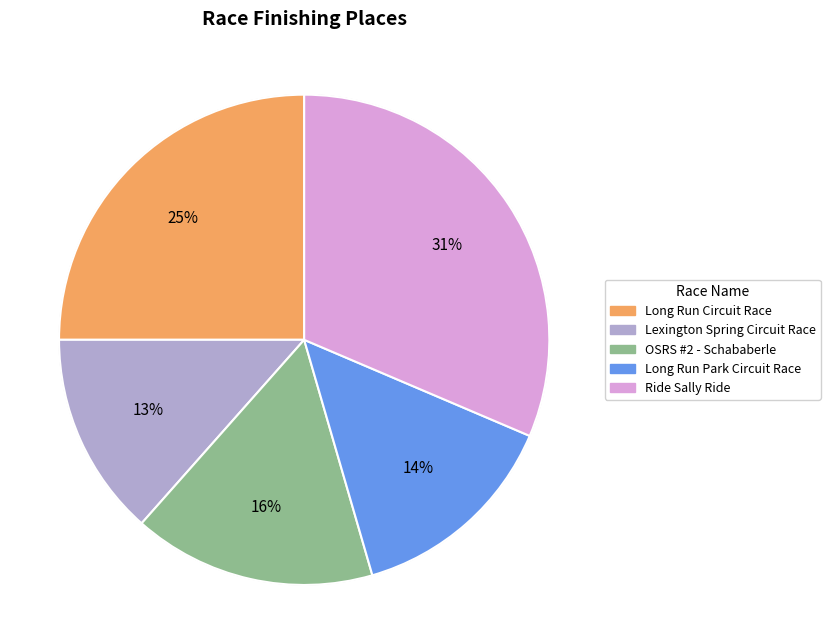

Does Ride Sally Ride represent more than half of the total?

No